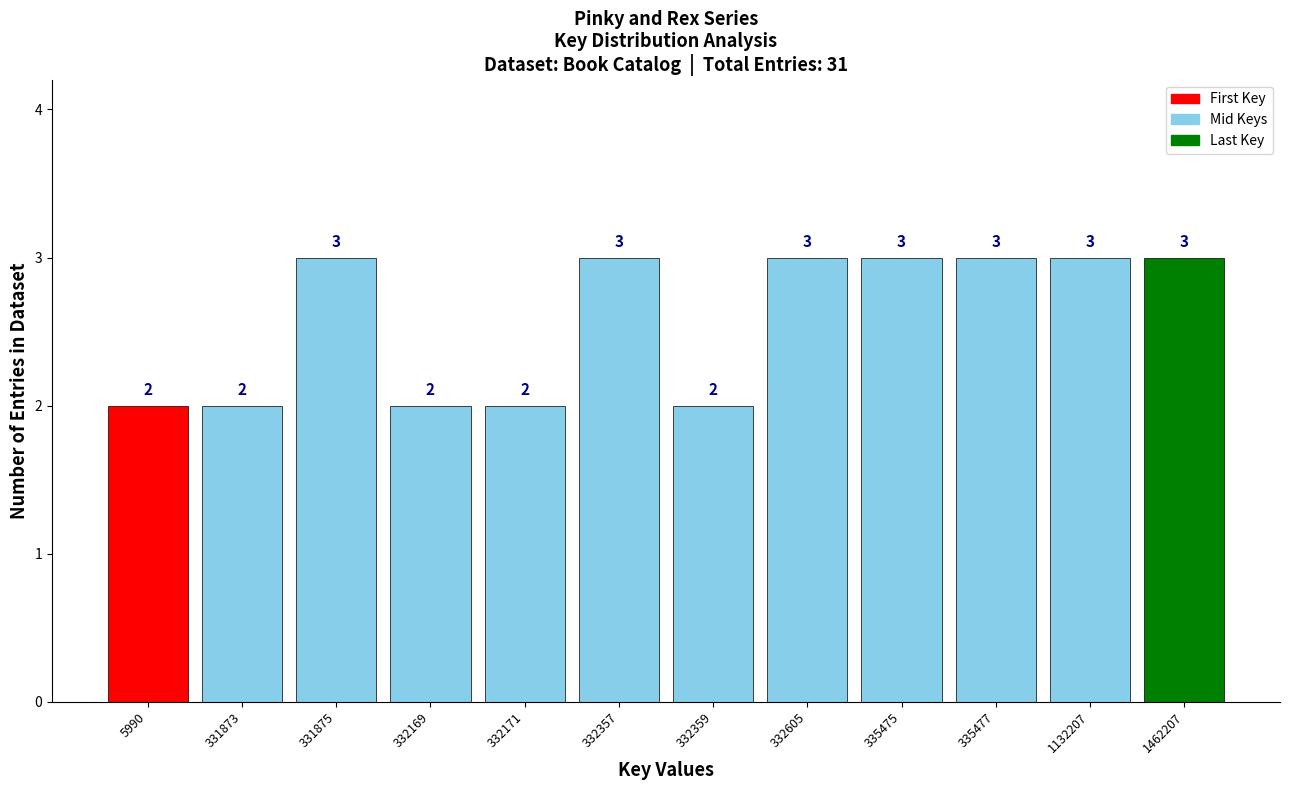

Reading left to right, transcribe all the data shown in this chart.

2	2	3	2	2	3	2	3	3	3	3	3